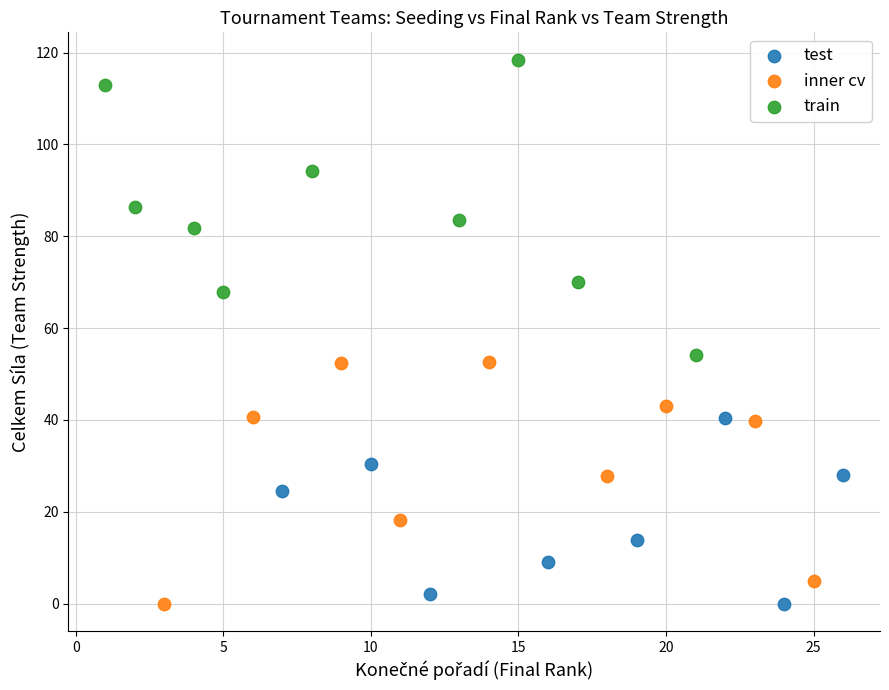

Which series has the largest Y range (max minus min)?

train